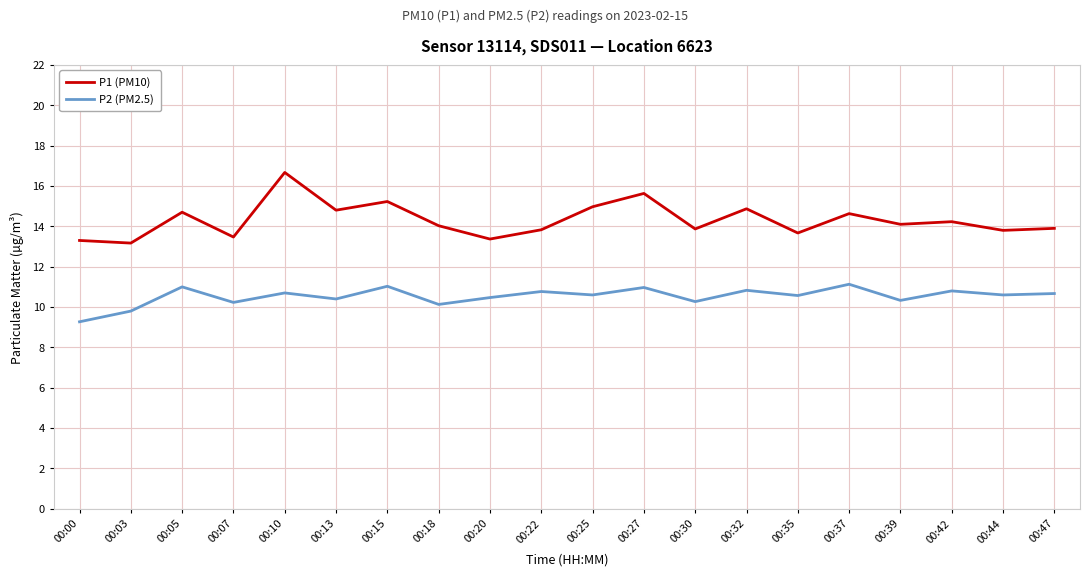

What is the spread (max minus min) of values at 00:20?

2.9